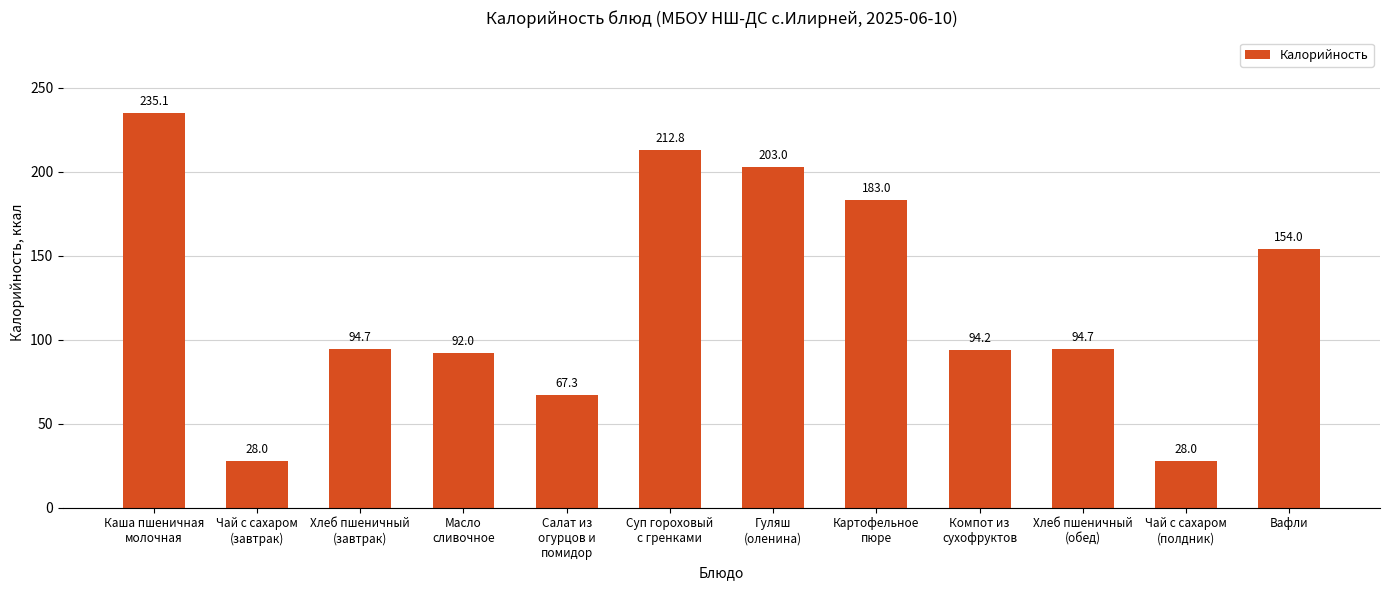

What is the difference between the maximum and second lowest values?

207.1